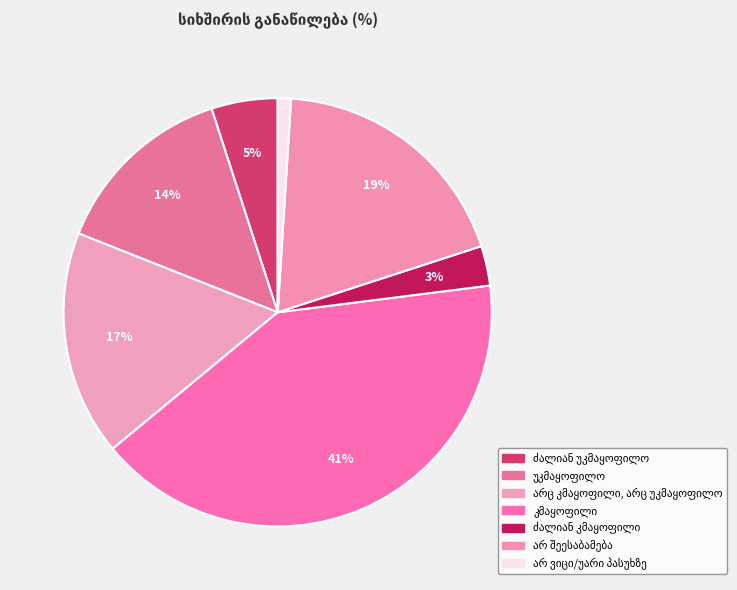

What is the change in value from არც კმაყოფილი, არც უკმაყოფილო to არ შეესაბამება?

+2